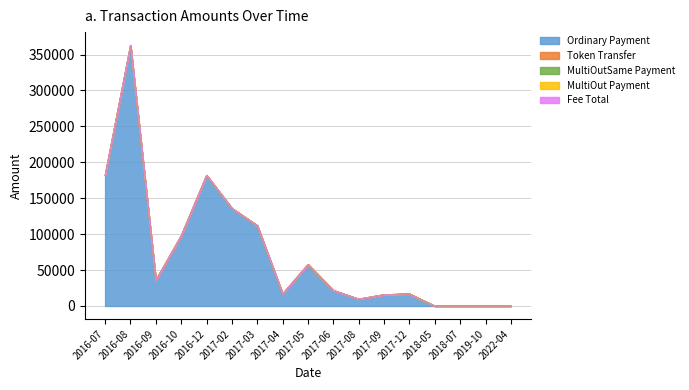

How many data points in MultiOut Payment are above 0?

1